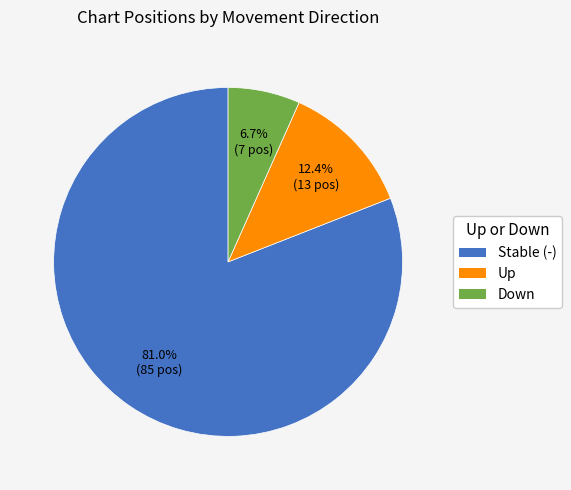

Is there a majority slice in this chart?

Yes